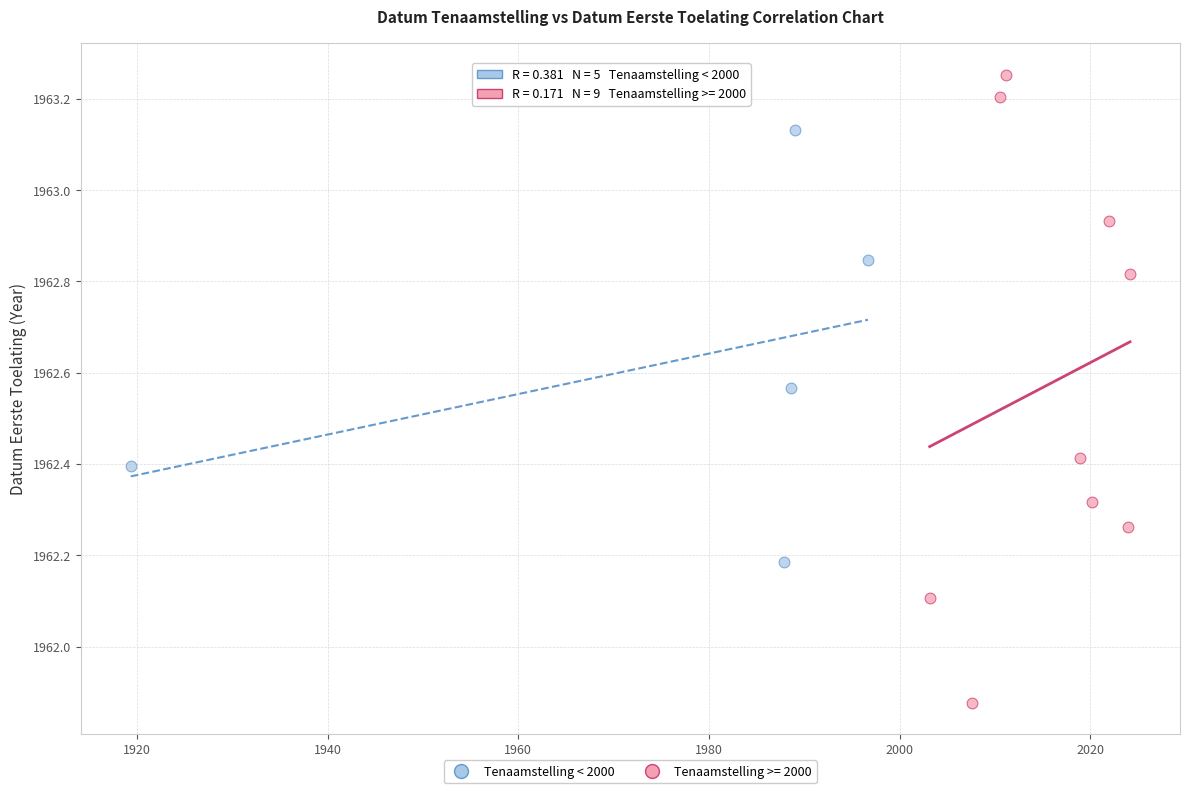

Which series contains the lowest Y value?

Tenaamstelling >= 2000